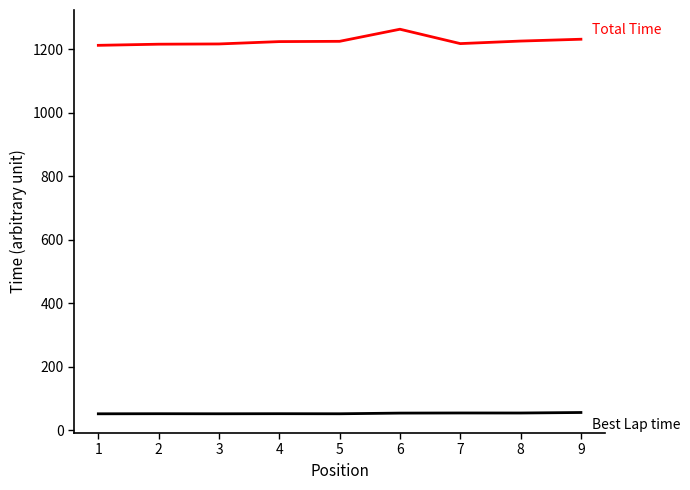

What is the maximum value shown in the chart?

1263.6